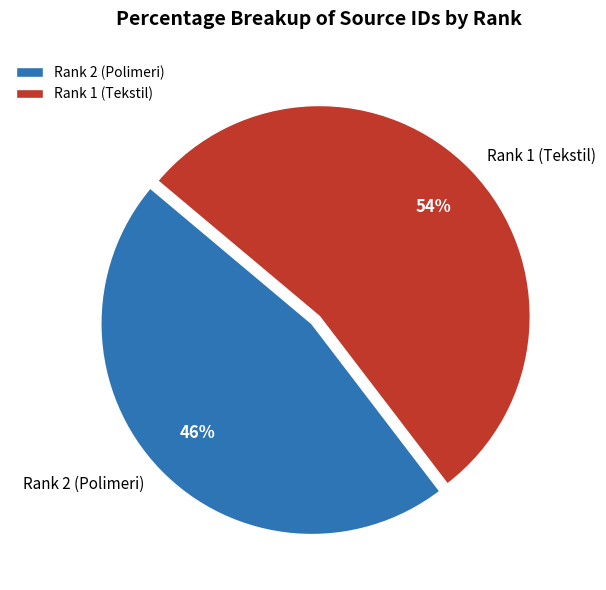

Which category has the biggest portion of the pie?

Rank 1 (Tekstil)